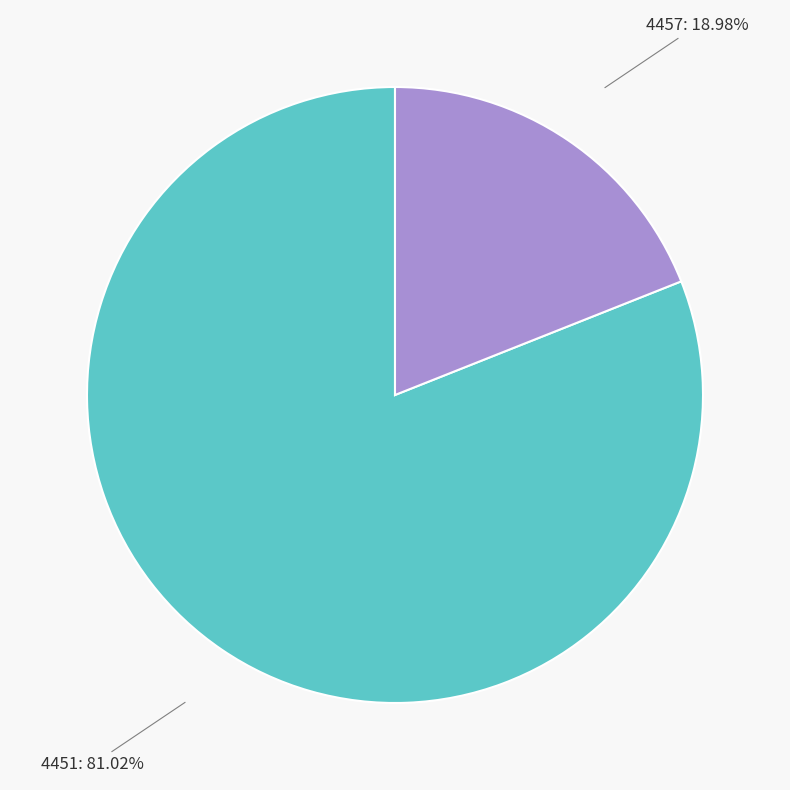

Is there a majority slice in this chart?

Yes